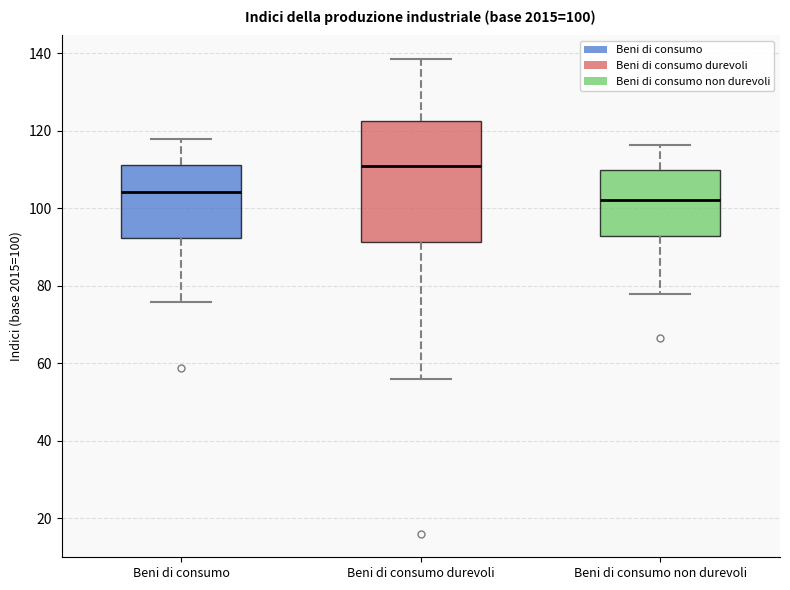

Which box is the tallest, from its lower edge to its upper edge?

Beni di consumo durevoli